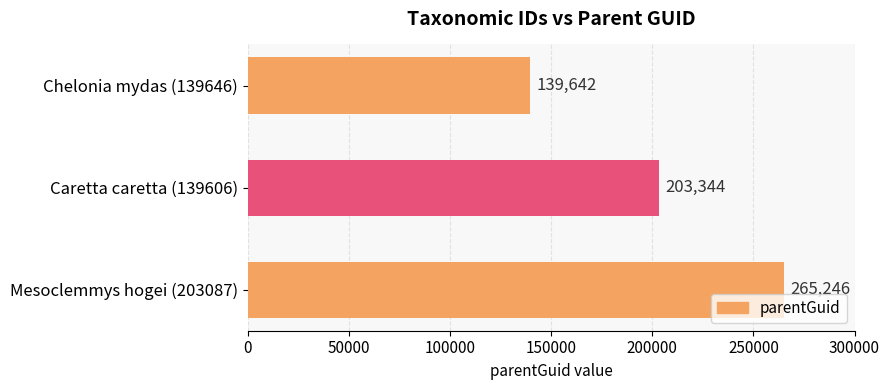

Reading top to bottom, what are all the values shown in this chart?

Chelonia mydas (139646)=139642	Caretta caretta (139606)=203344	Mesoclemmys hogei (203087)=265246